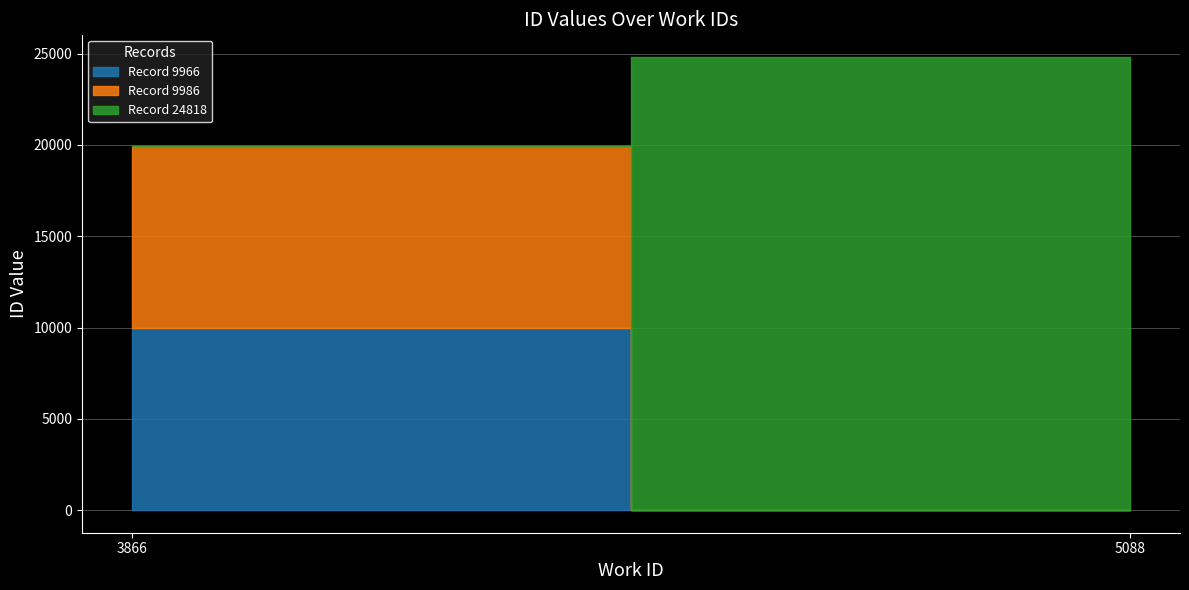

Where does the data first go above 9986?

5088